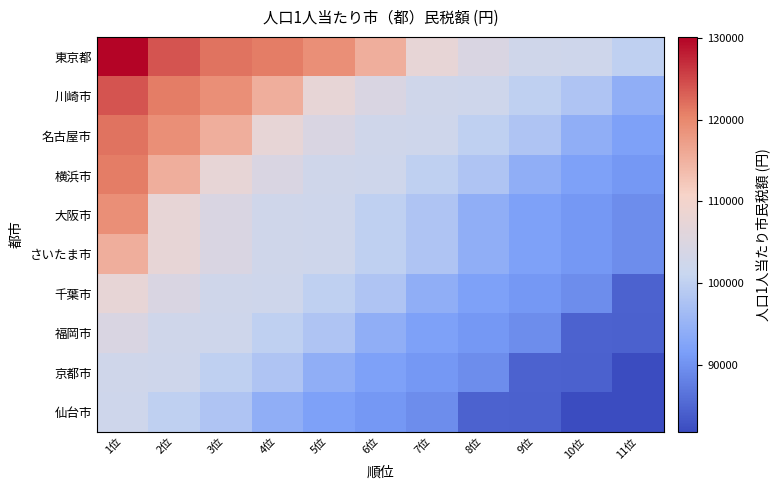

At how many categories does at least one series exceed 124035?

1